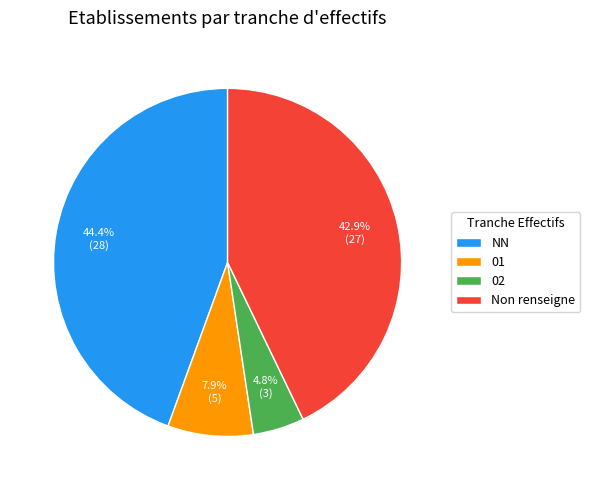

What percentage is the NN slice, to the nearest percent?

44%